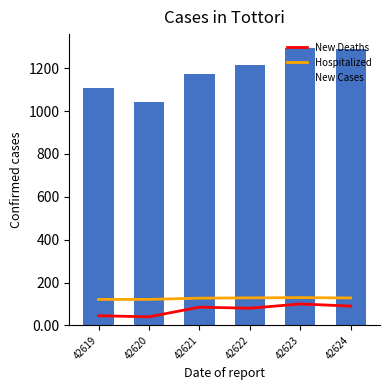

List the series in order of their peak value, highest first.

New Cases, Hospitalized, New Deaths